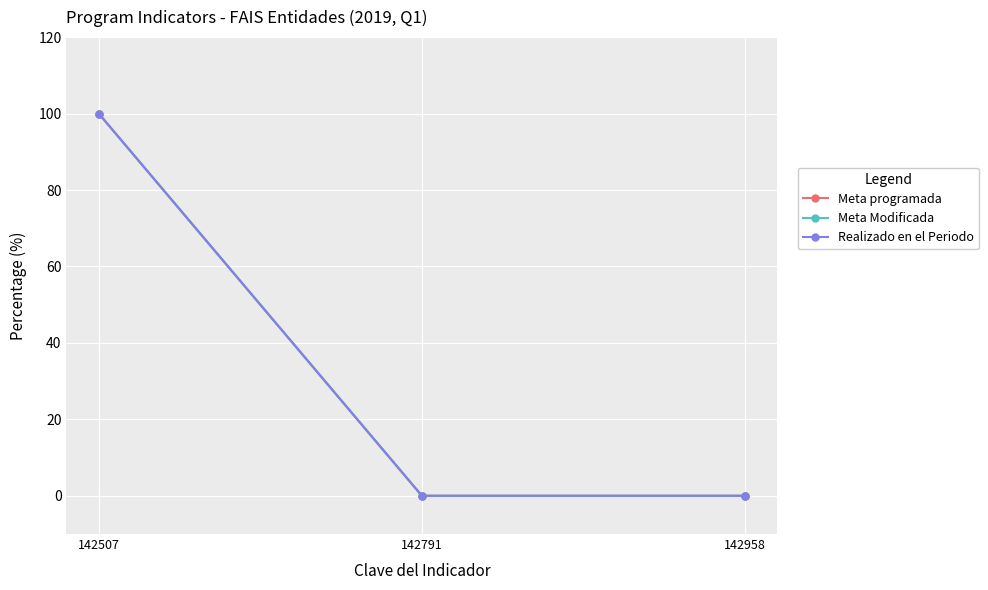

Between 142958 and 142507, which is larger?

142507